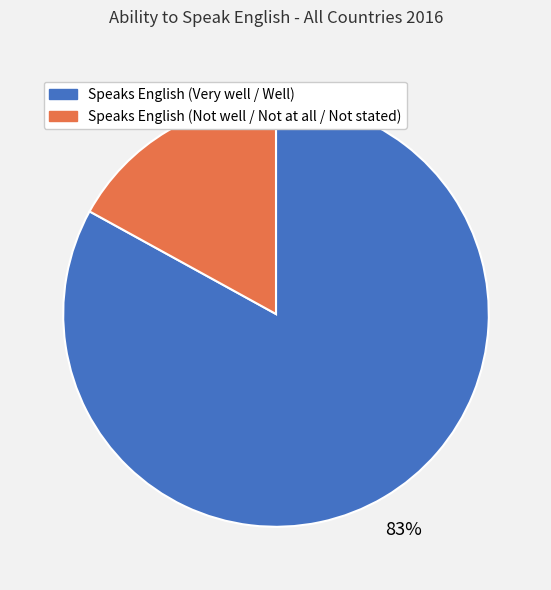

To the nearest percent, what is the difference between the largest and smallest slice percentages?

66%